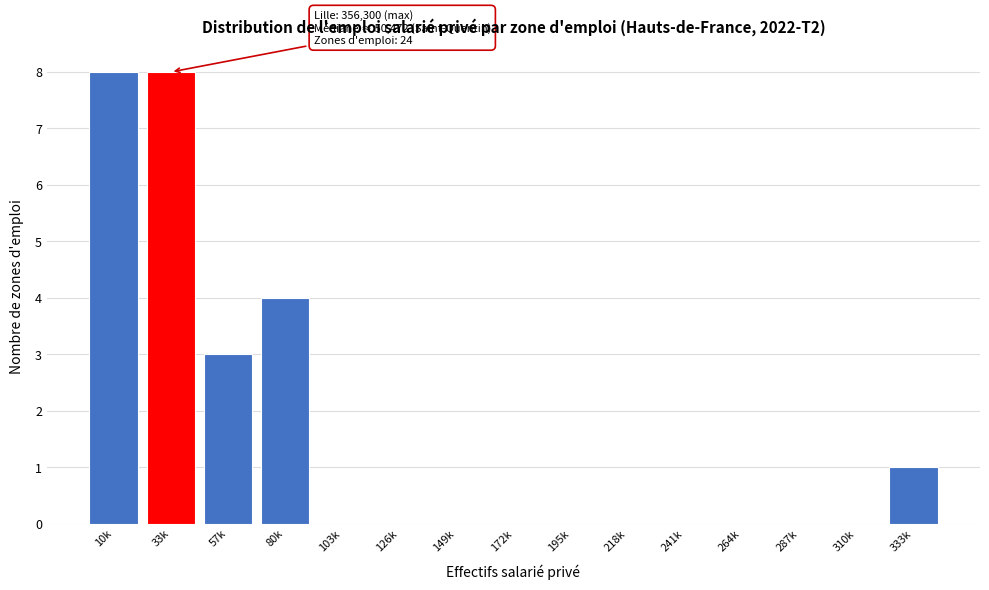

Reading left to right, transcribe all the data shown in this chart.

10k=8	33k=8	57k=3	80k=4	103k=0	126k=0	149k=0	172k=0	195k=0	218k=0	241k=0	264k=0	287k=0	310k=0	333k=1